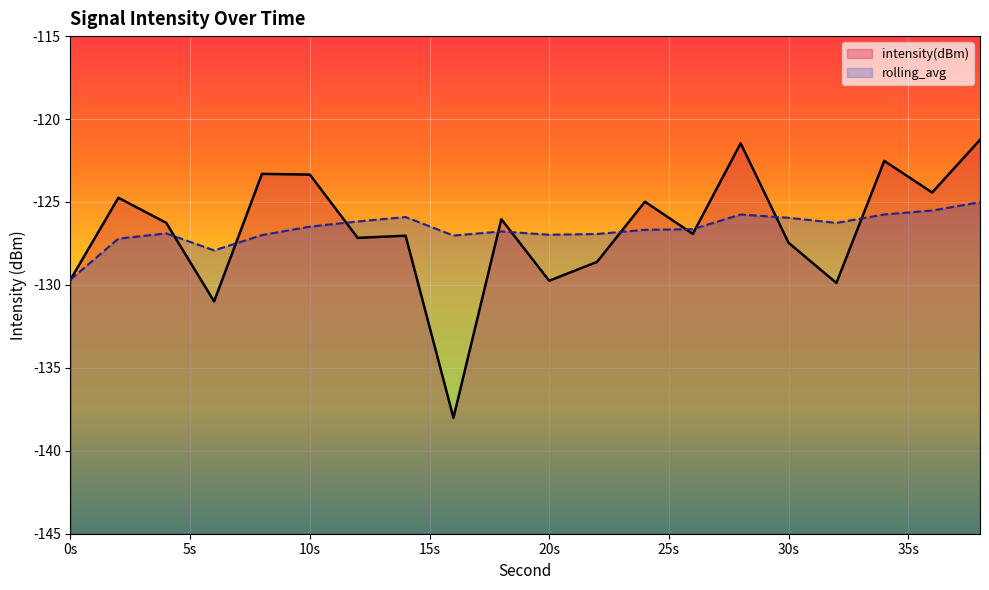

Reading left to right, transcribe all the data shown in this chart.

intensity(dBm): -129.7	-124.7	-126.3	-131.0	-123.3	-123.3	-127.2	-127.0	-138.0	-126.0	-129.7	-128.6	-125.0	-126.9	-121.5	-127.5	-129.9	-122.5	-124.4	-121.3
rolling_avg: -129.7	-127.2	-126.9	-127.9	-127.0	-126.5	-126.2	-125.9	-127.0	-126.8	-127.0	-126.9	-126.7	-126.6	-125.8	-126.0	-126.3	-125.8	-125.5	-125.0